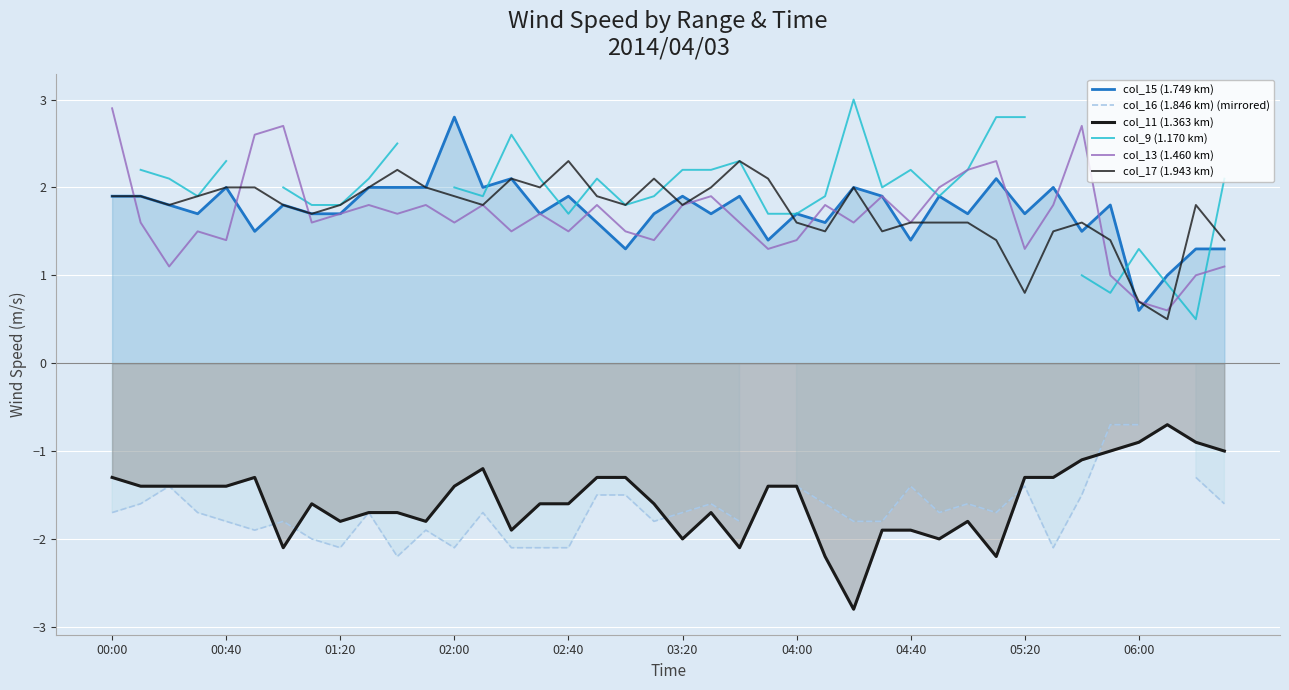

True or false: col_13 (1.460 km) has a value of 1.9 at 27.

True